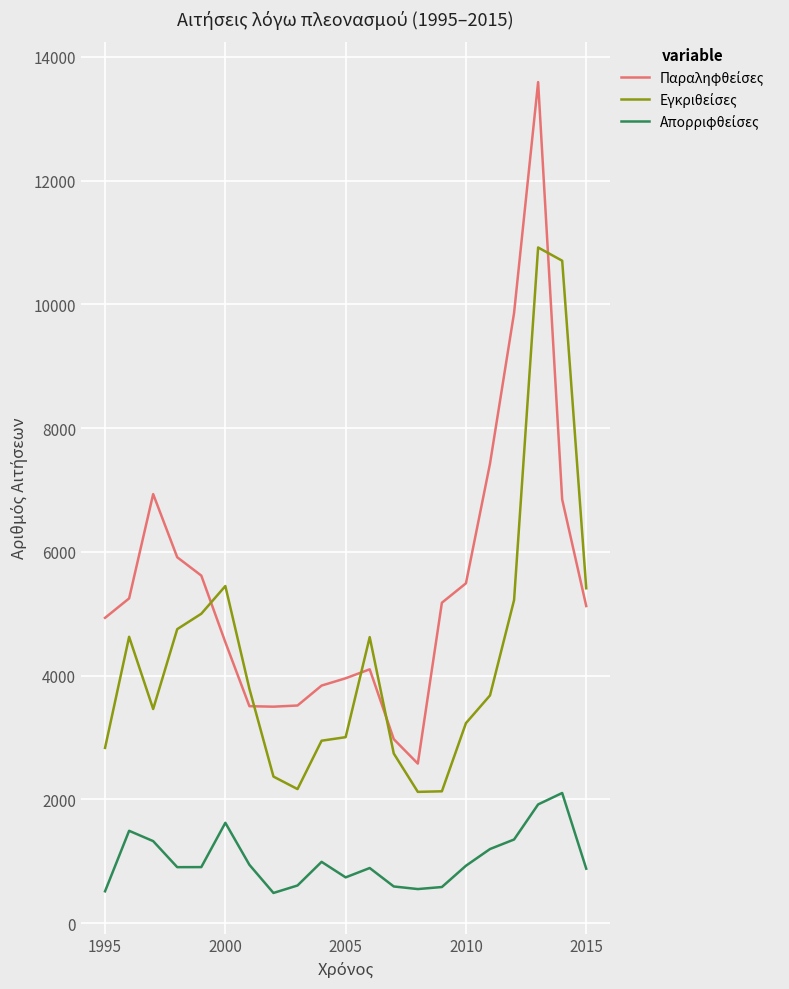

What is the greatest value displayed?

13592